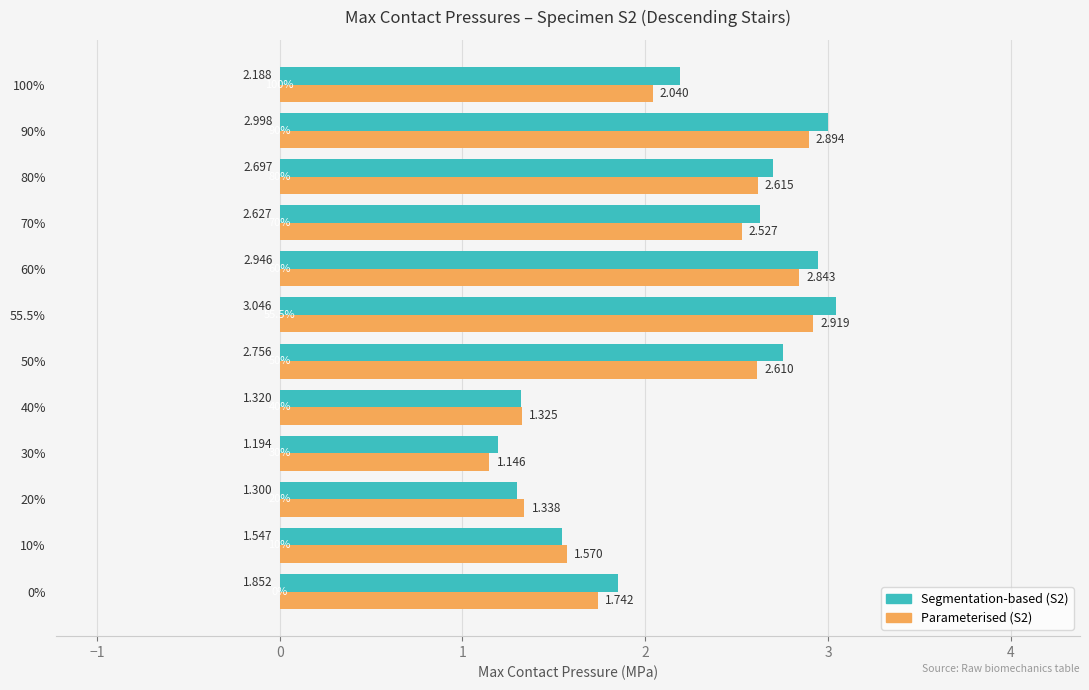

What is the sum of all Parameterised (S2) values?

25.6